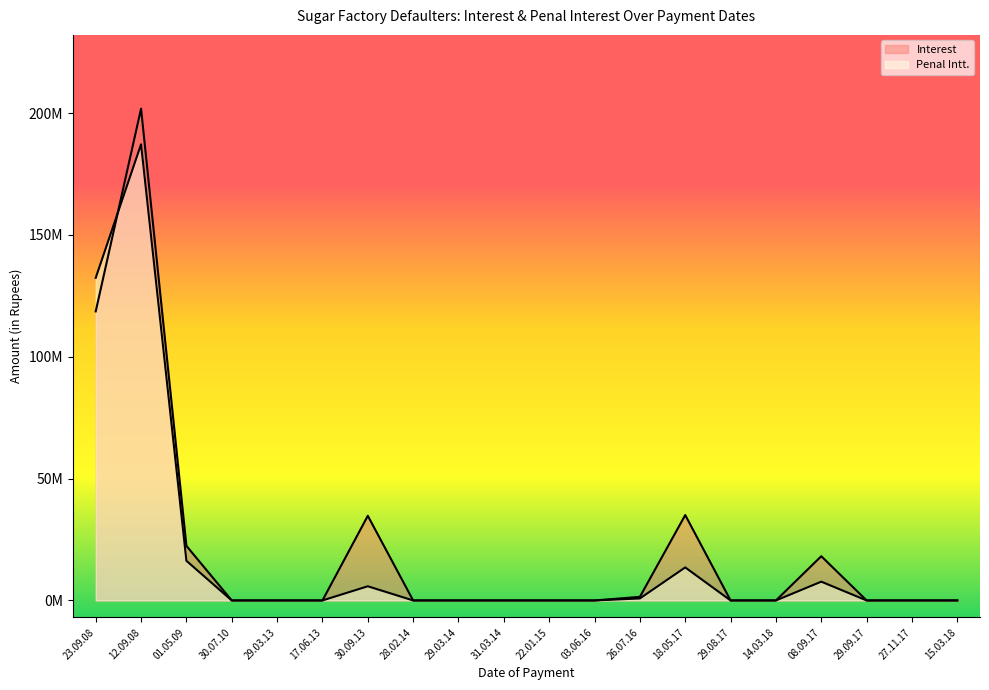

What are all the series names shown in the legend?

Penal Intt., Interest